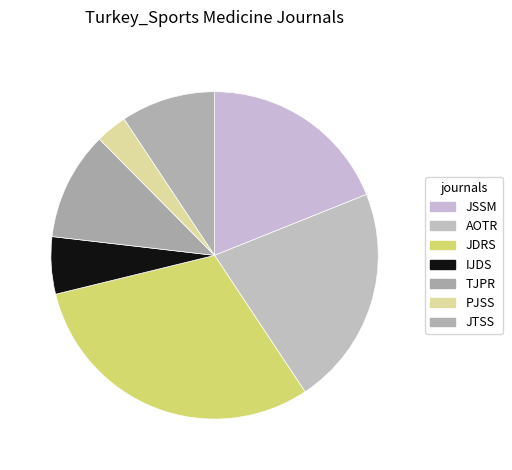

Is there a majority slice in this chart?

No